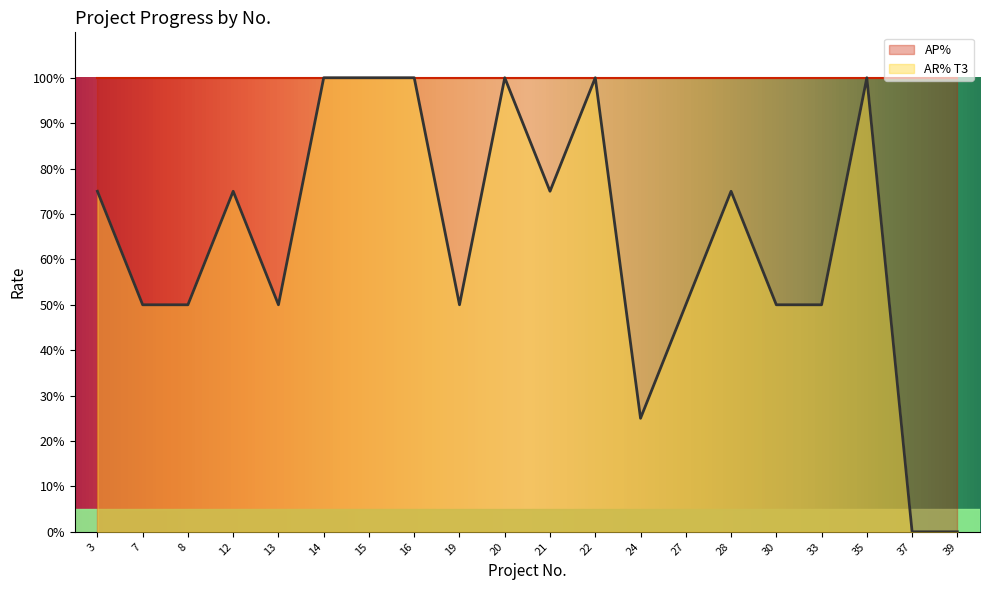

How many positive values are there?

18